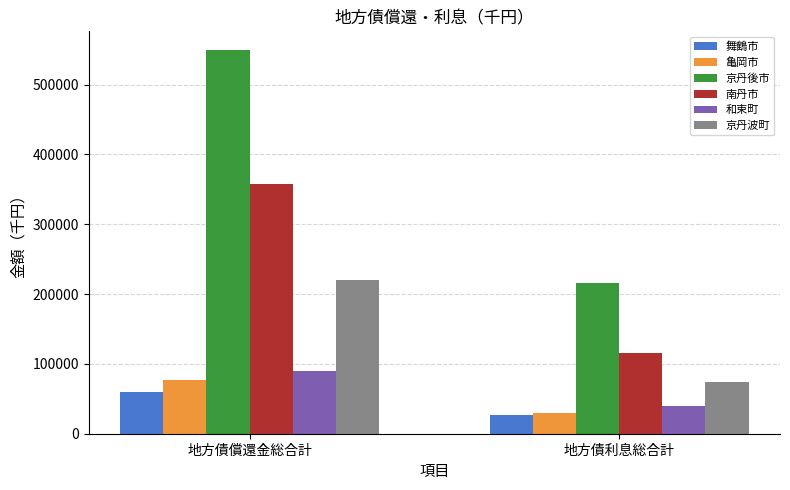

What position from the left is 地方債償還金総合計?

1